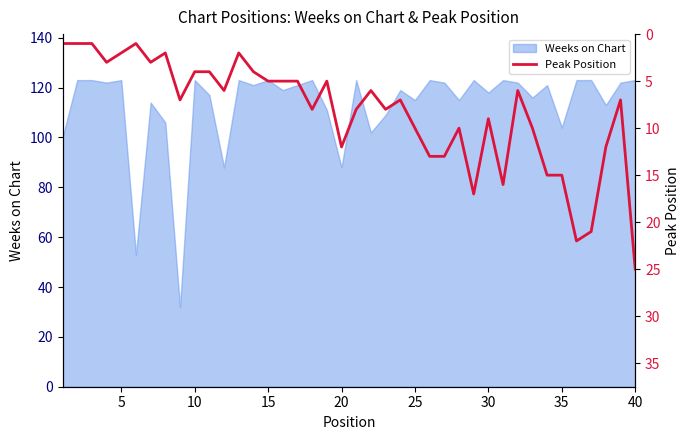

What is the lowest value of the Weeks on Chart series?

32